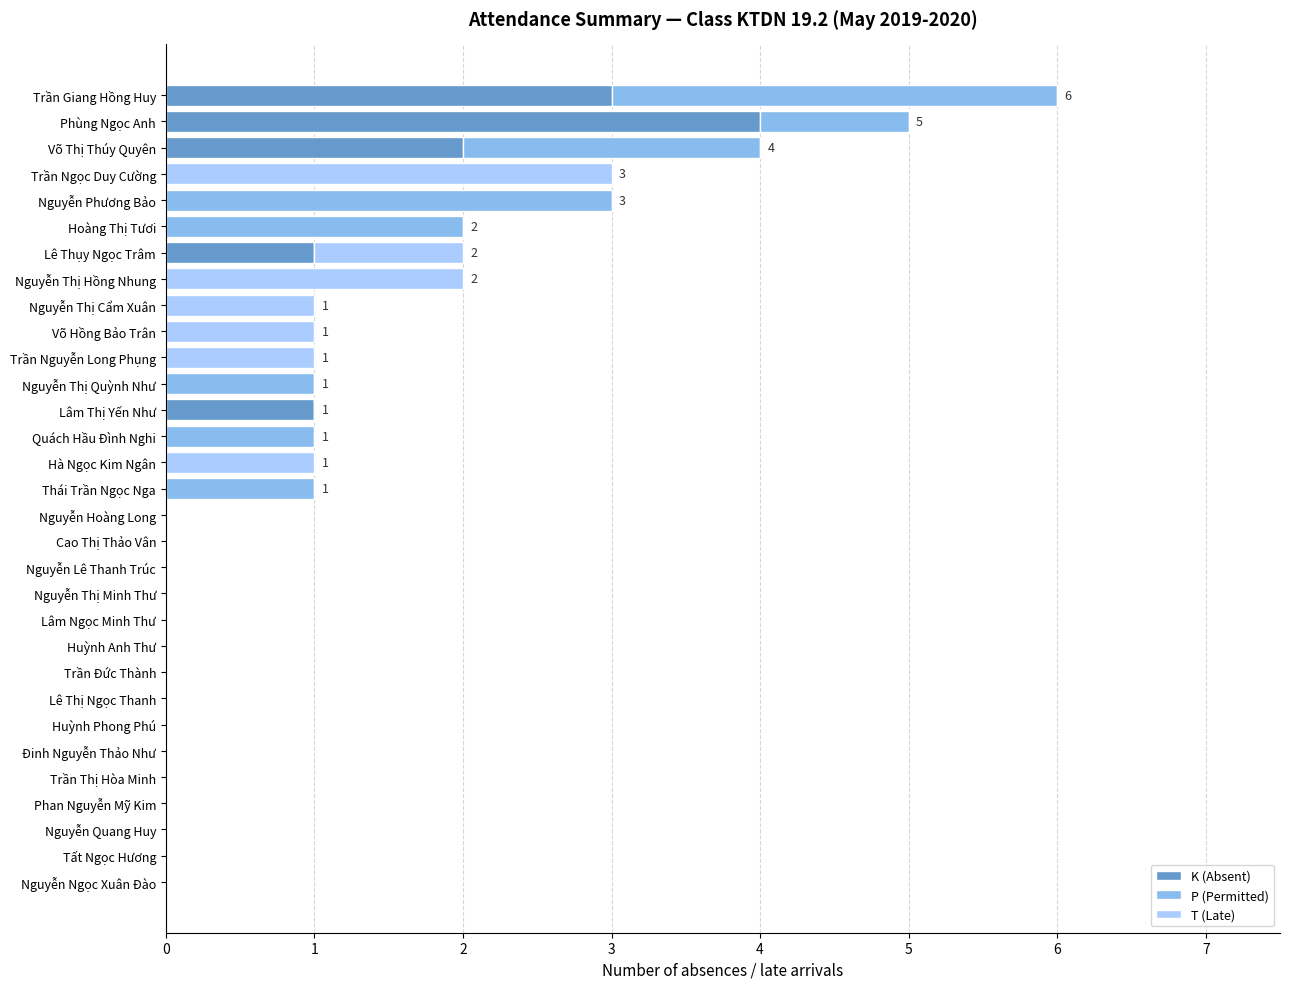

Is it true that K (Absent) equals 2 at Võ Thị Thúy Quyên?

True